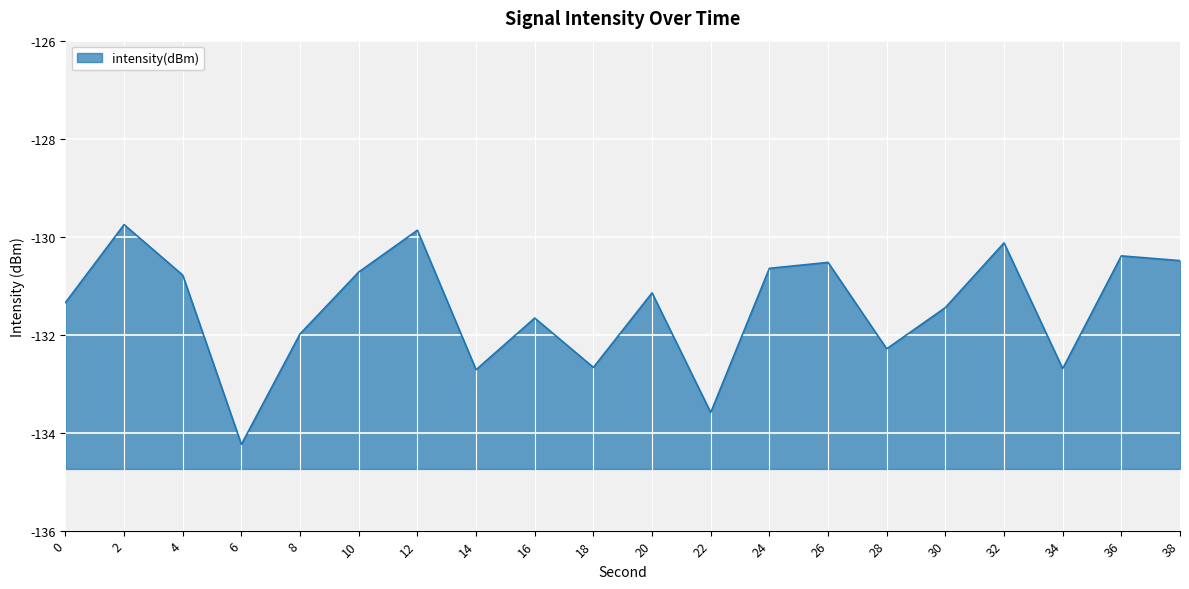

Which label corresponds to the smallest value in the chart?

6